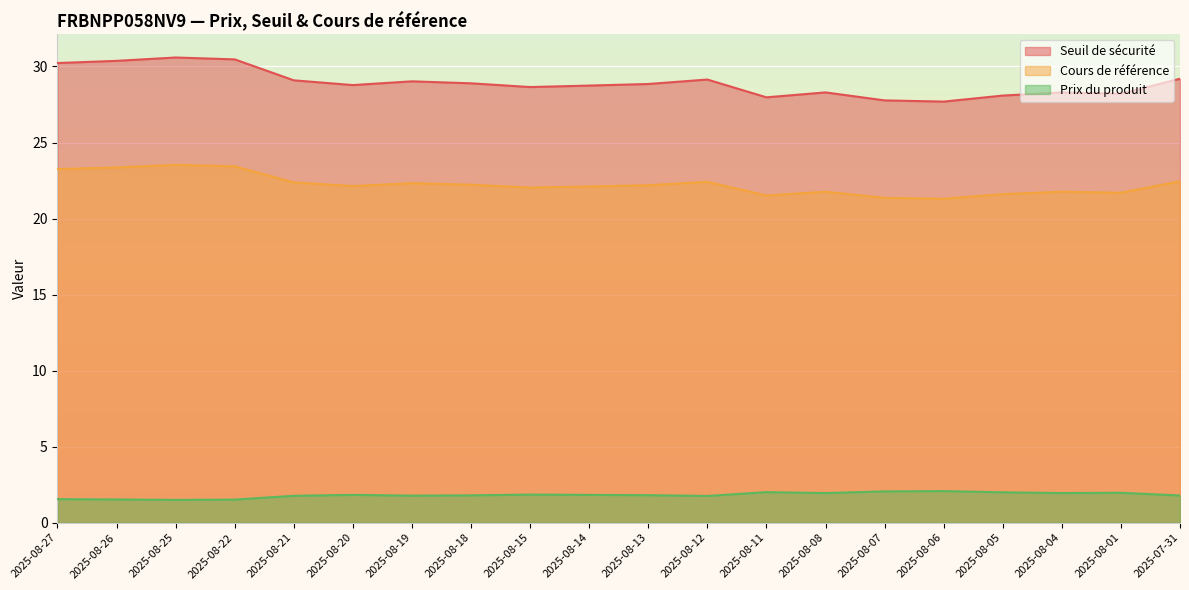

What is the total value across all series at 2025-07-31?

53.4